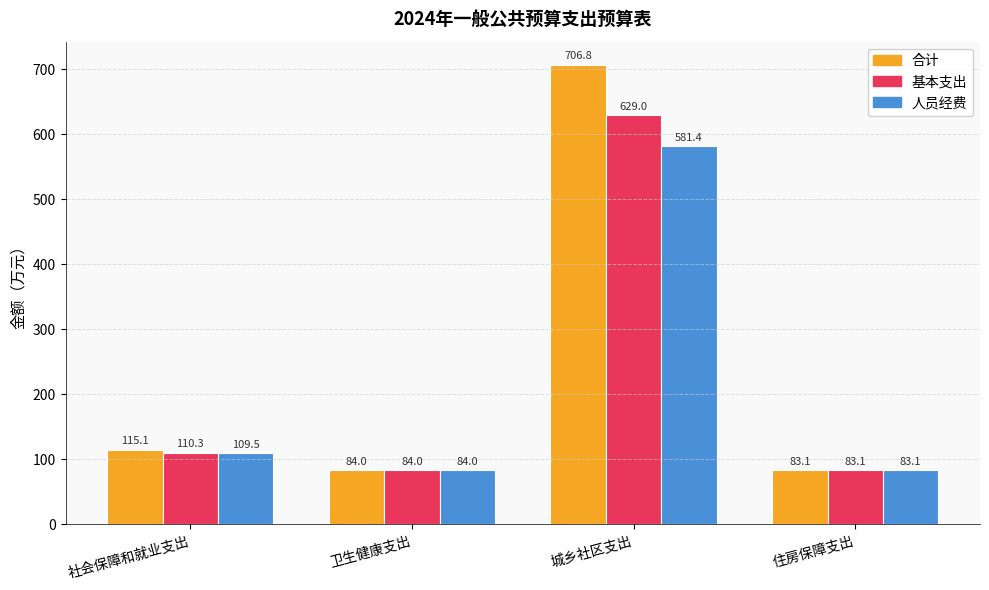

Which series changed the most between 社会保障和就业支出 and 住房保障支出?

合计